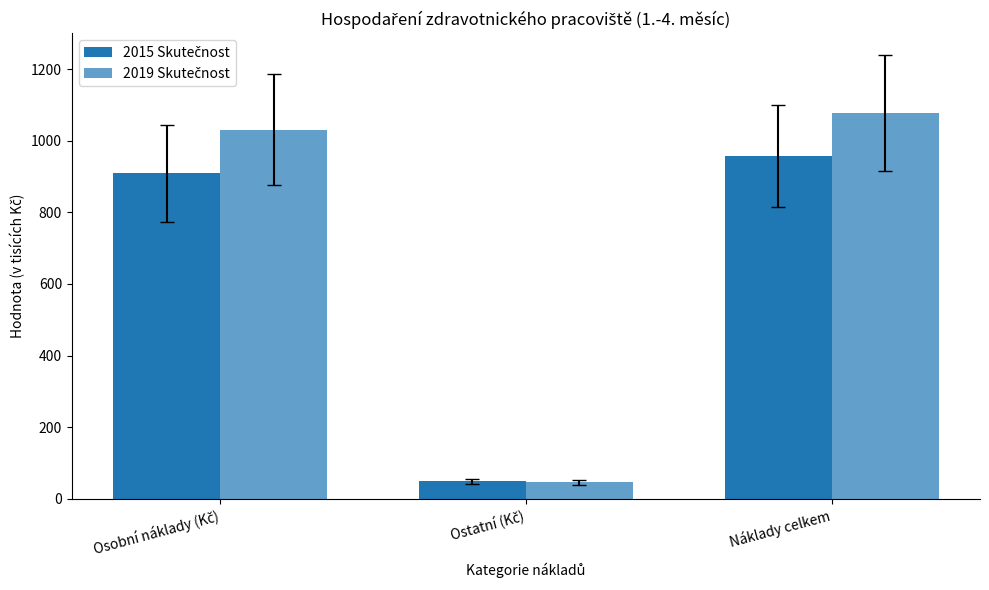

What is the difference between the 2019 Skutečnost values at Náklady celkem and Osobní náklady (Kč)?

46.0